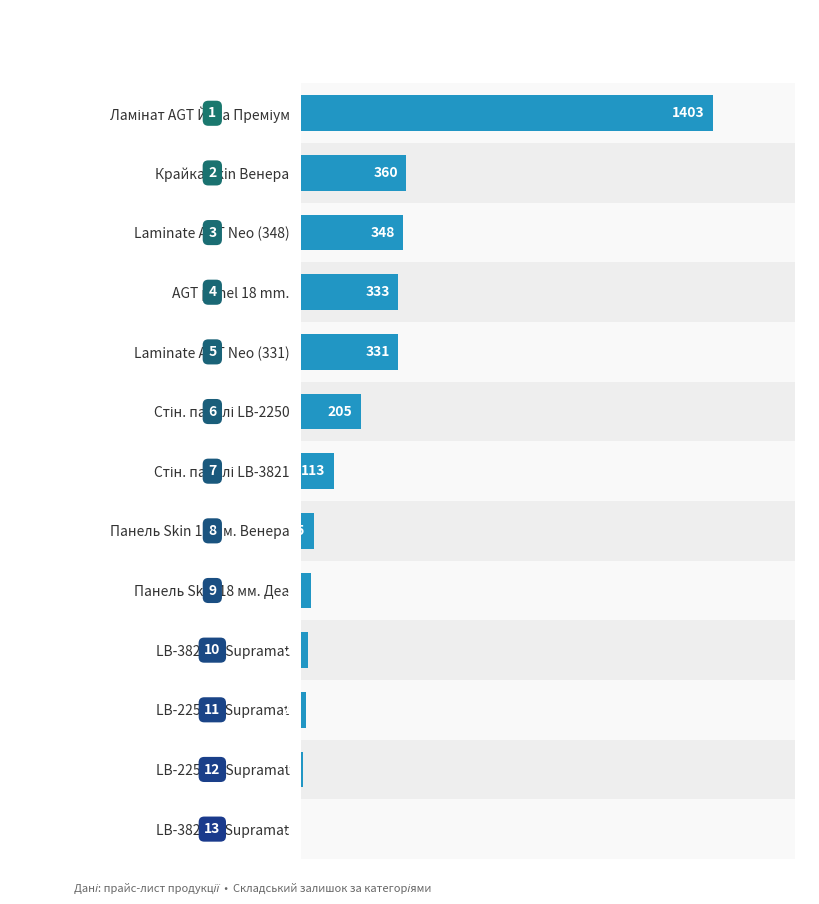

Does the chart contain stacked bars?

No